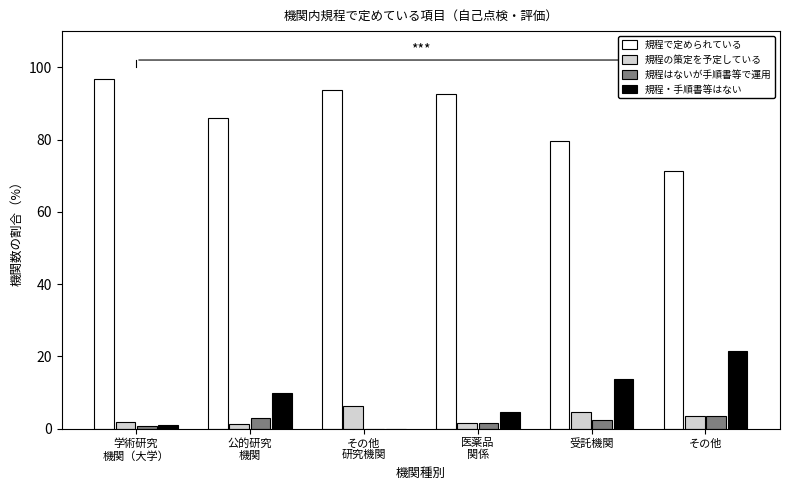

What is the total value across all series at その他?

100.0